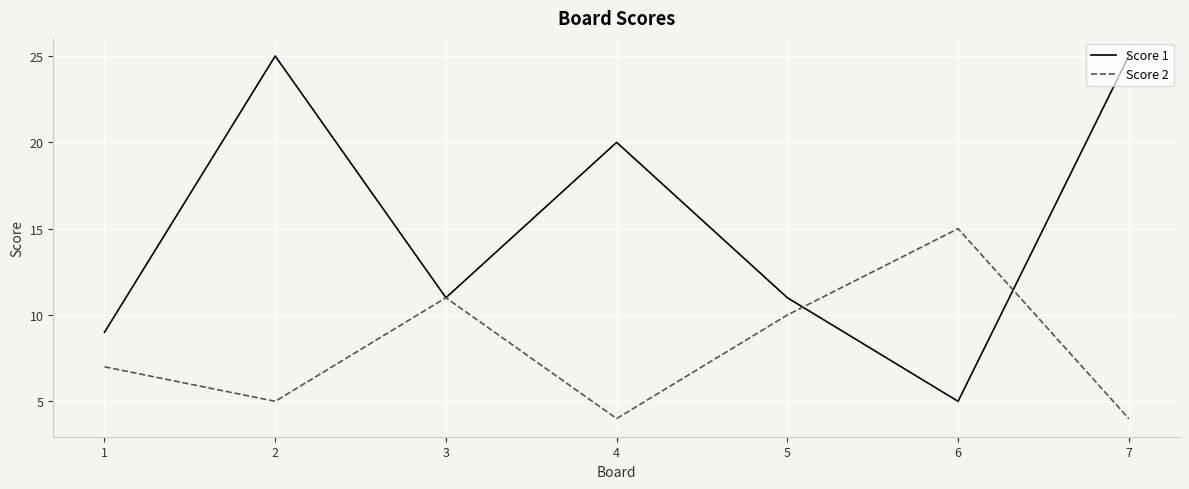

At how many categories does at least one series exceed 24?

2